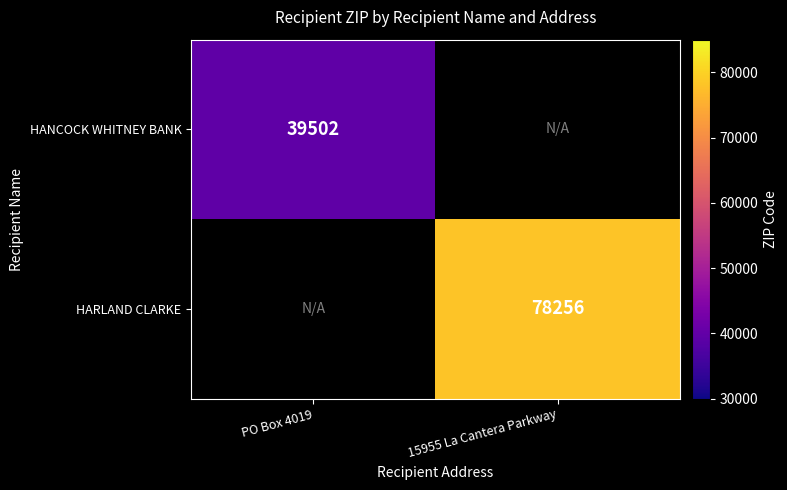

True or false: HARLAND CLARKE has a value of 35884 at 15955 La Cantera Parkway.

False